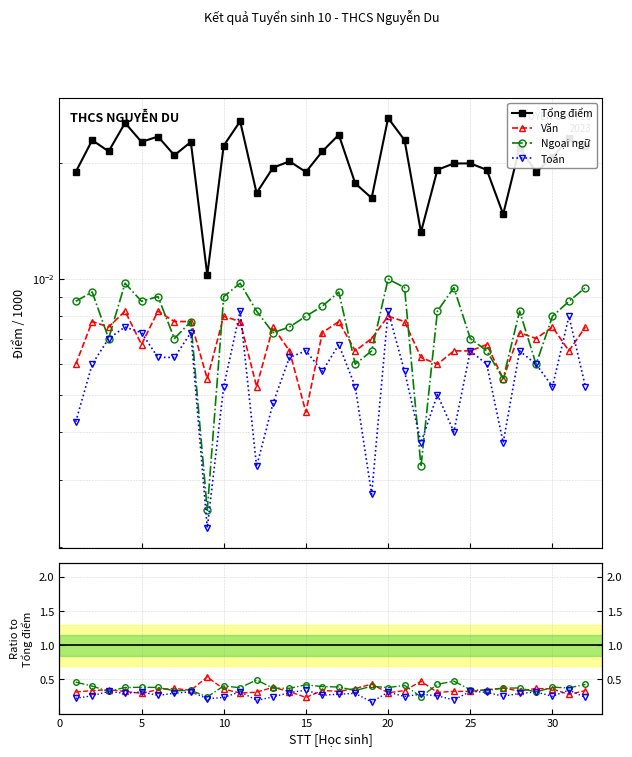

Does the chart have visible grid lines?

Yes